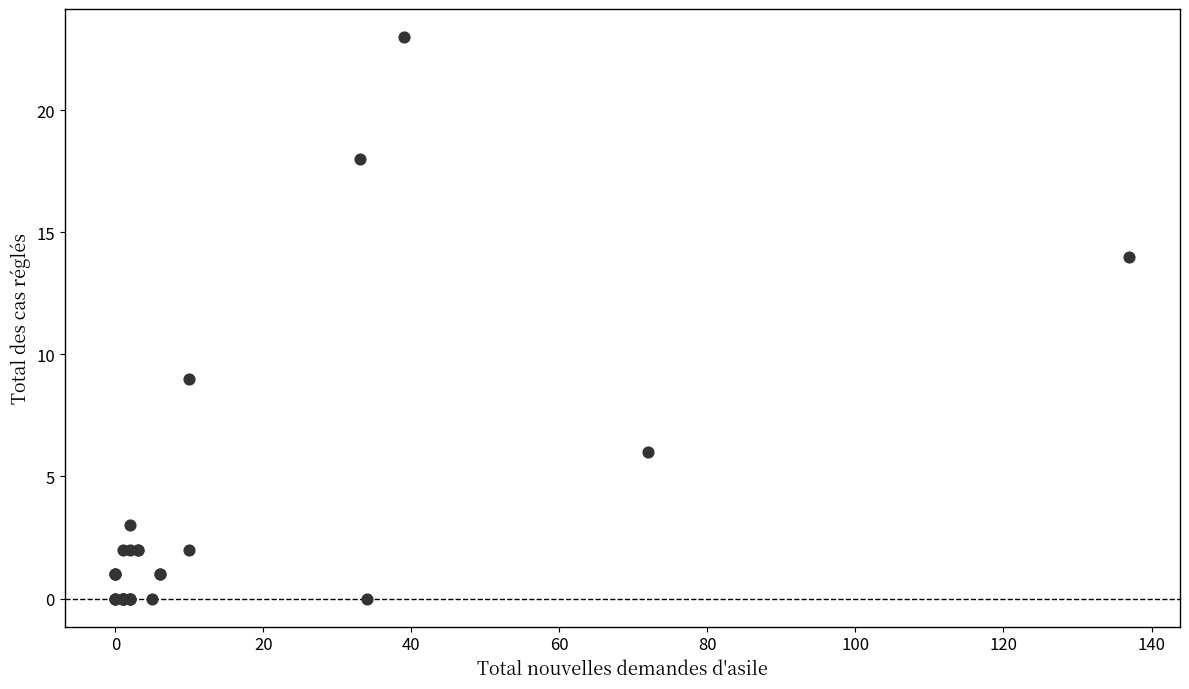

What Y value in the scatter plot is closest to 11?

9